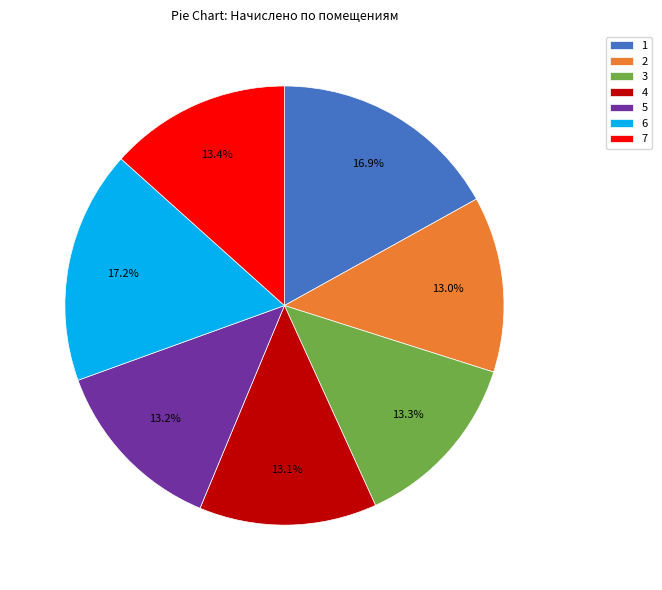

What portion of the pie excludes 2?

87.0%